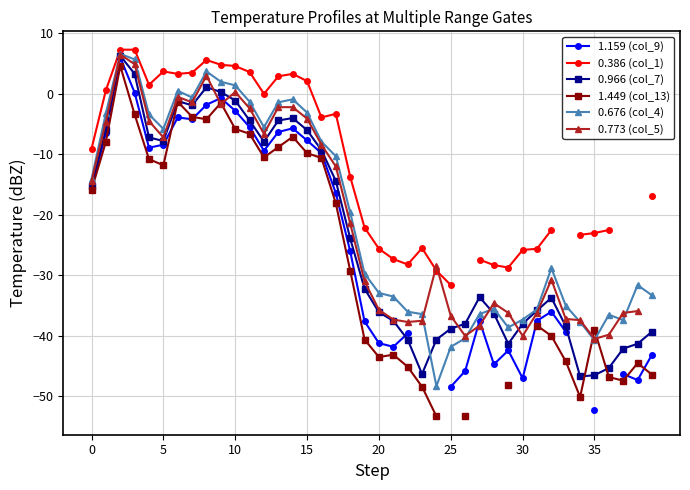

At how many categories does at least one series exceed -9?

17